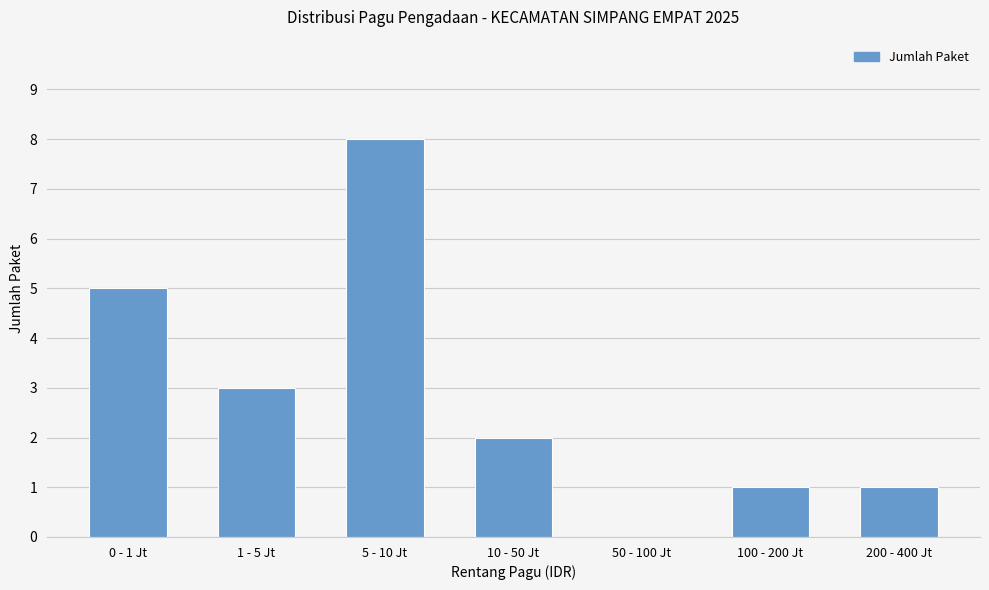

Is it true that the value at 0 - 1 Jt is 8?

False